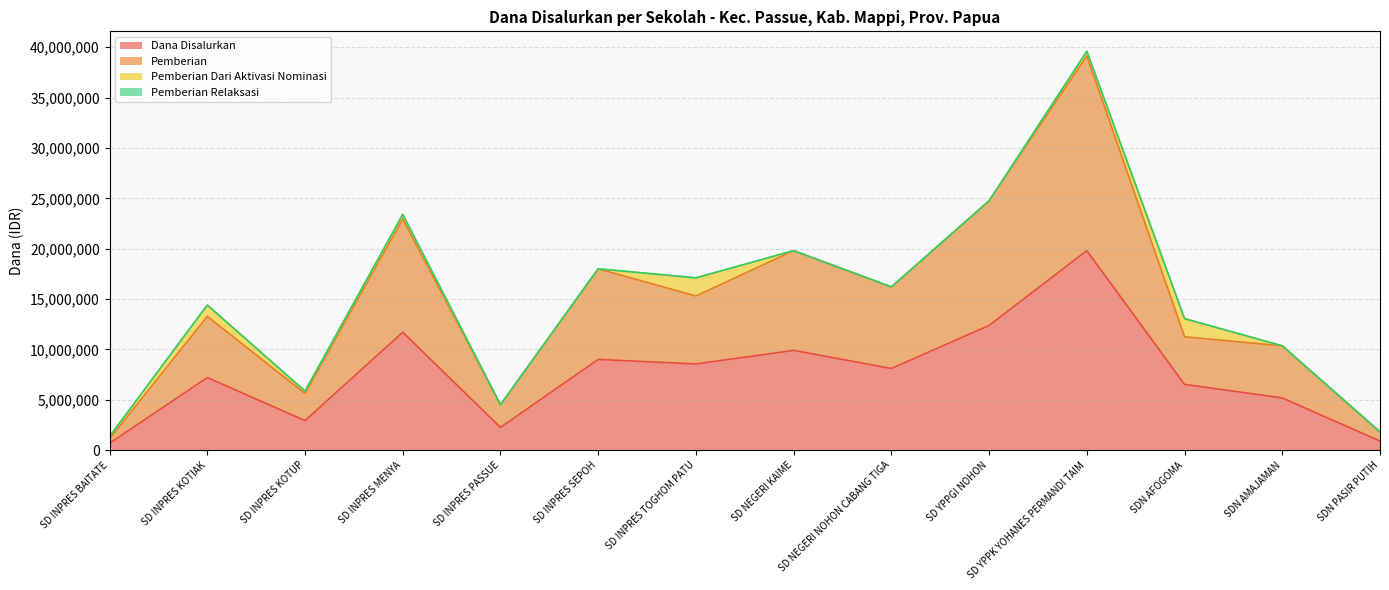

What is the difference between the highest and lowest values at SD INPRES BAITATE?

450000